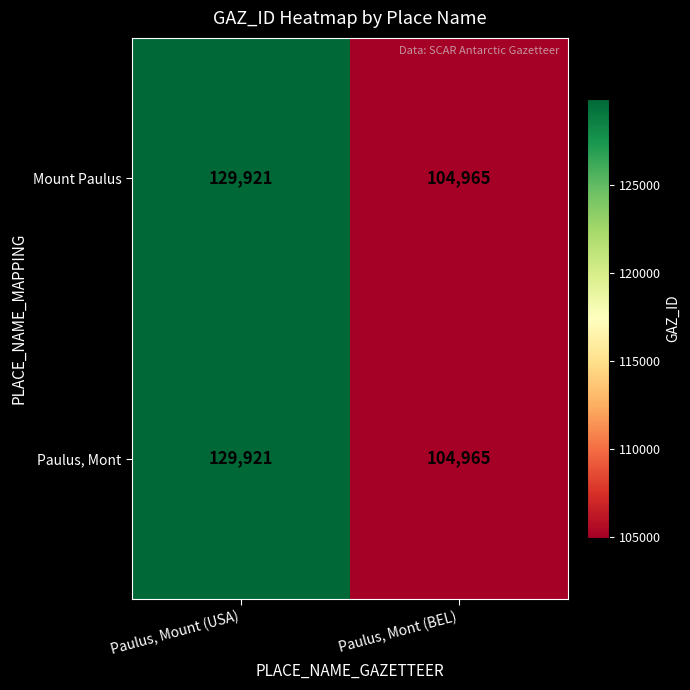

At which category is the sum across all series the highest?

Paulus, Mount (USA)